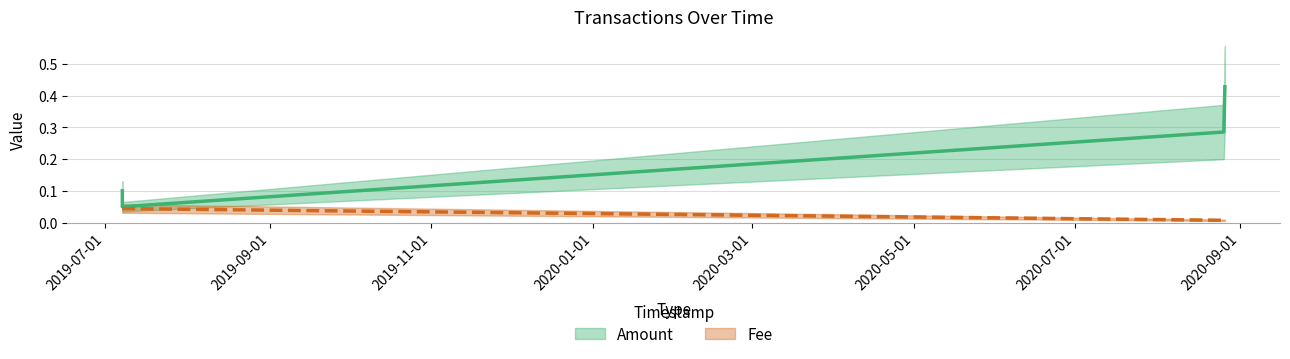

Which series changed the most between 2019-07-07 09:19:02 and 2020-08-25 23:21:14?

Amount